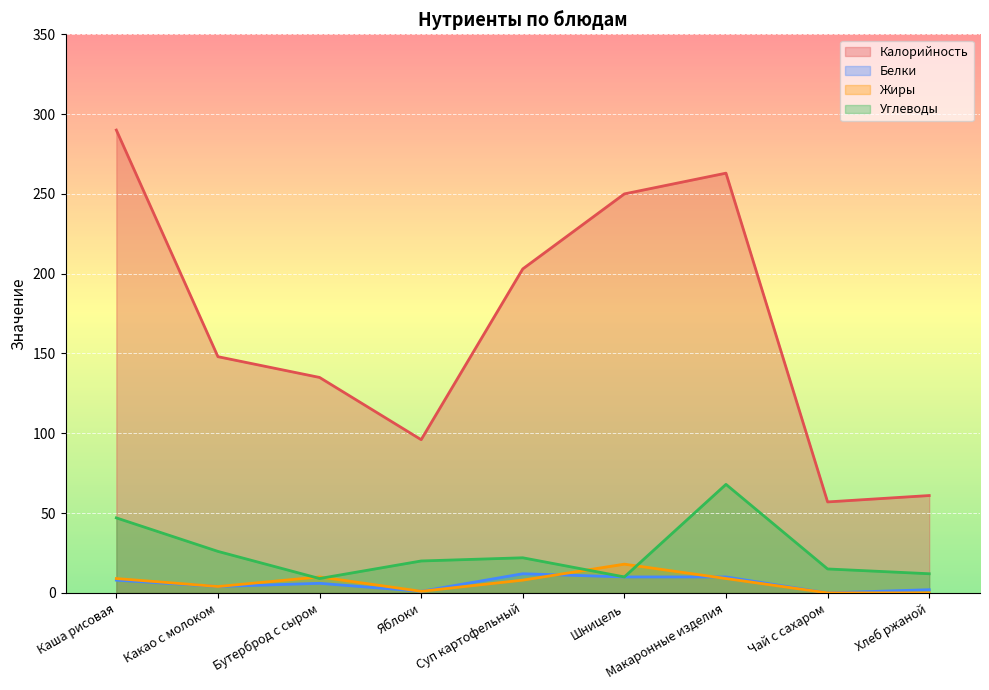

How many categories are shown in the chart?

9